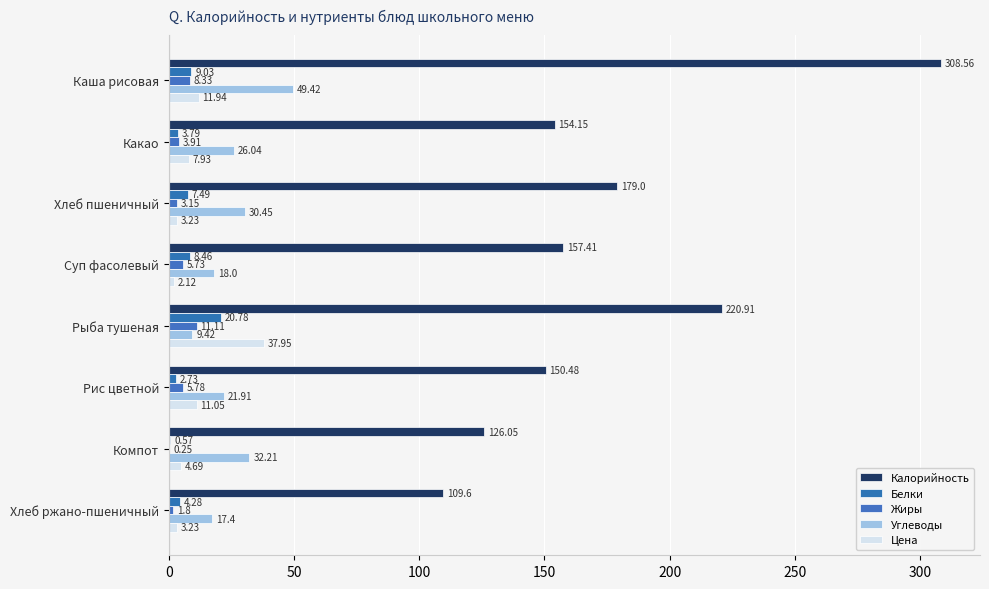

What is the maximum value for Белки?

20.8